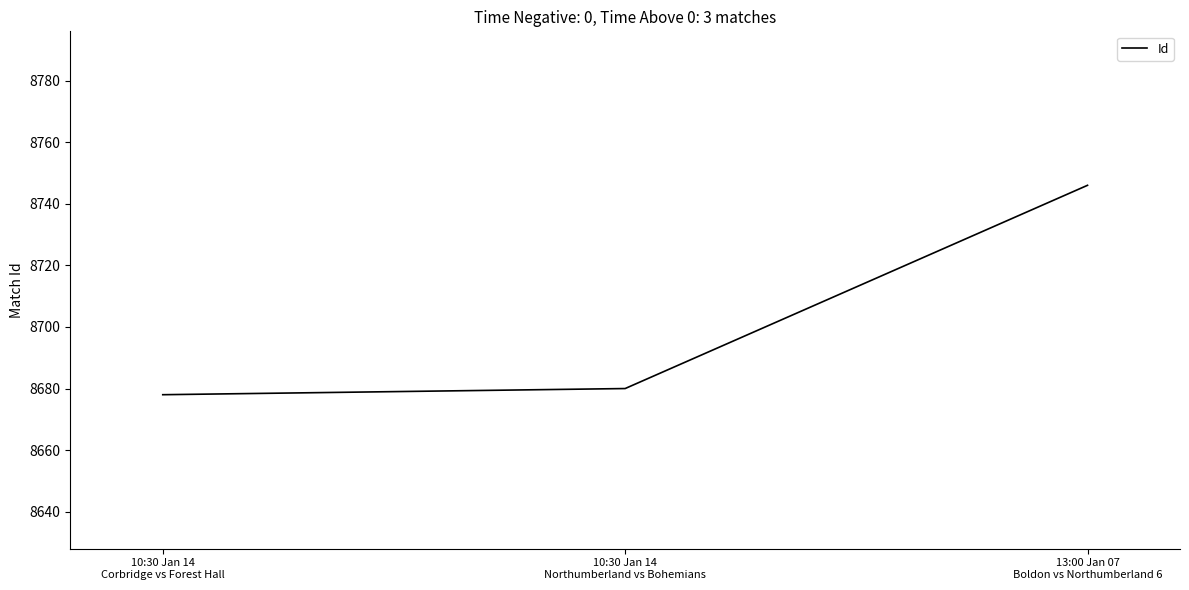

Approximately how many times larger is the value at 10:30 Jan 14
Corbridge vs Forest Hall compared to 10:30 Jan 14
Northumberland vs Bohemians?

1.0